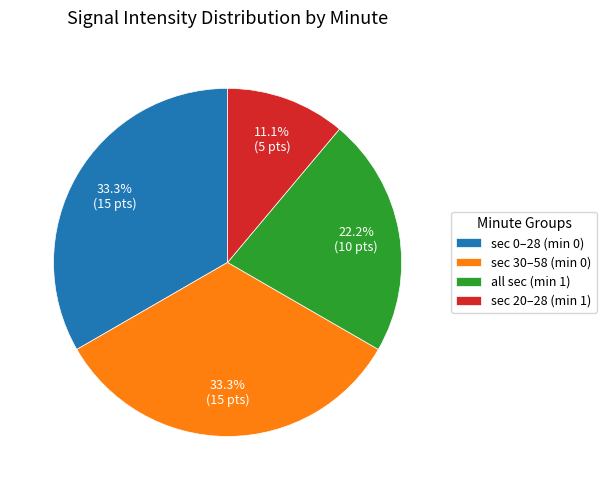

Is there a majority slice in this chart?

No